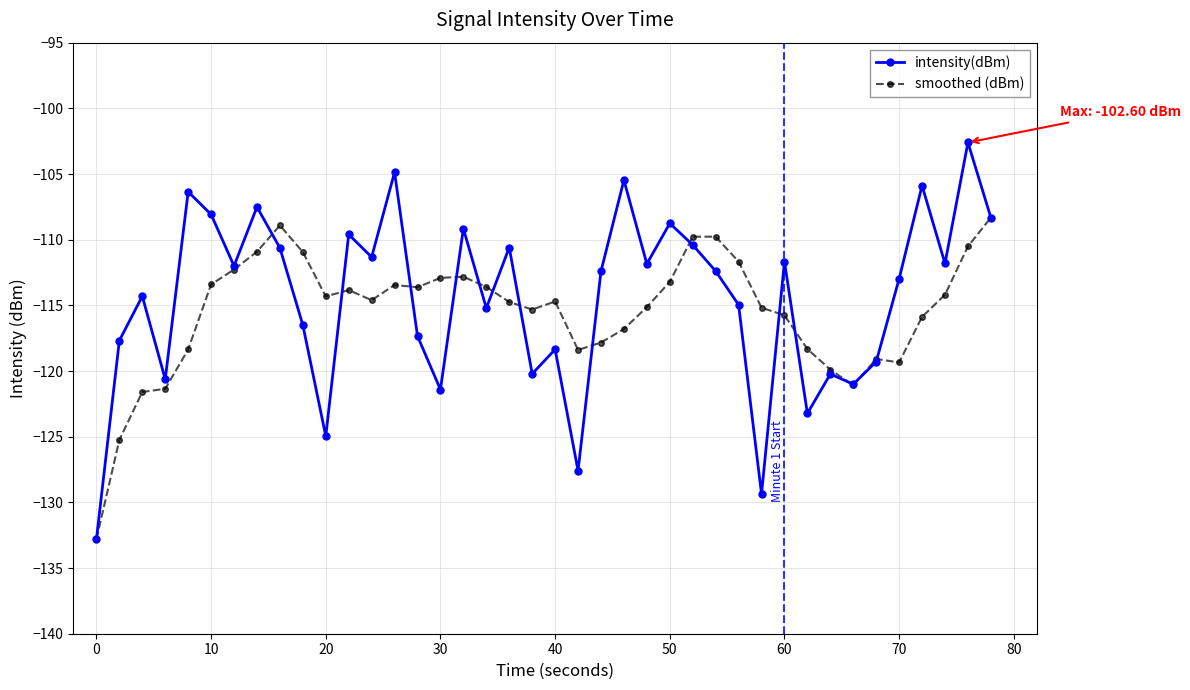

List the series in order of their peak value, lowest first.

smoothed (dBm), intensity(dBm)